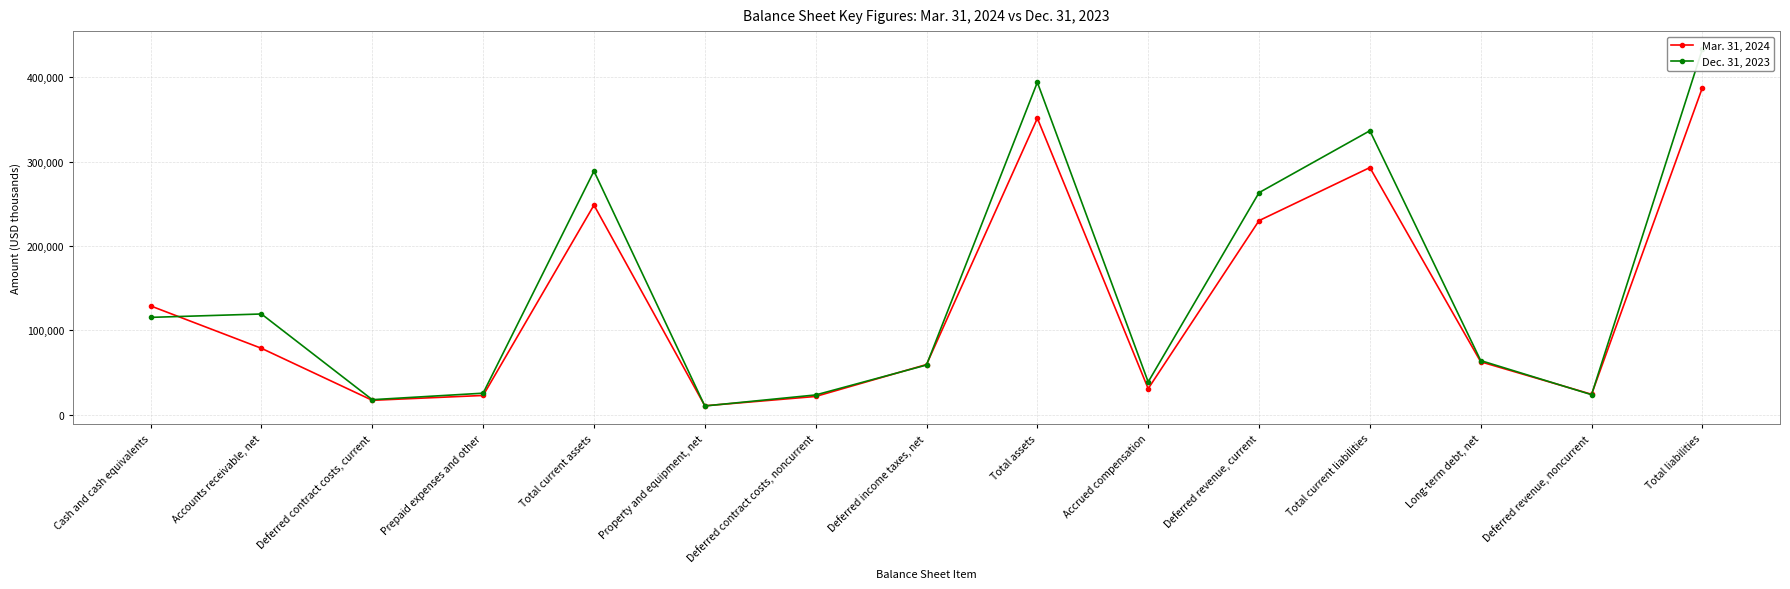

What position from the right is Deferred income taxes, net?

8